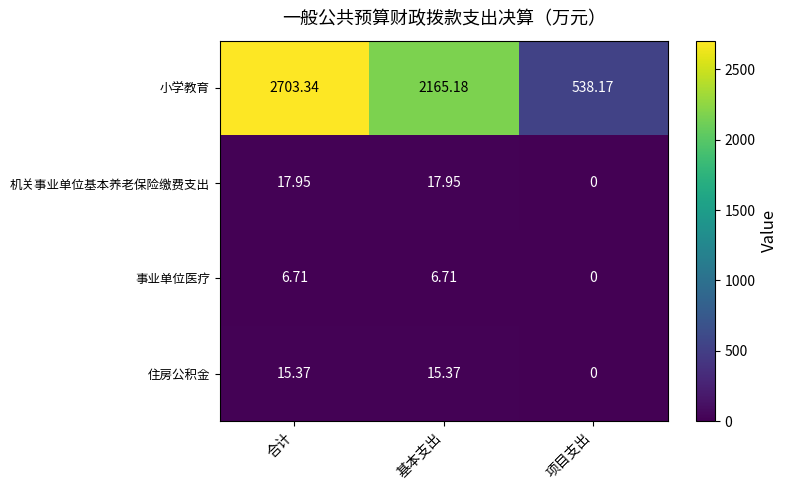

How many categories are shown in the chart?

3